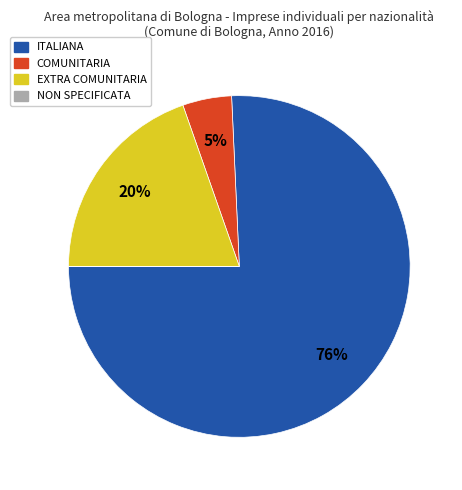

Approximately how many times larger is the value at EXTRA COMUNITARIA compared to ITALIANA?

0.3